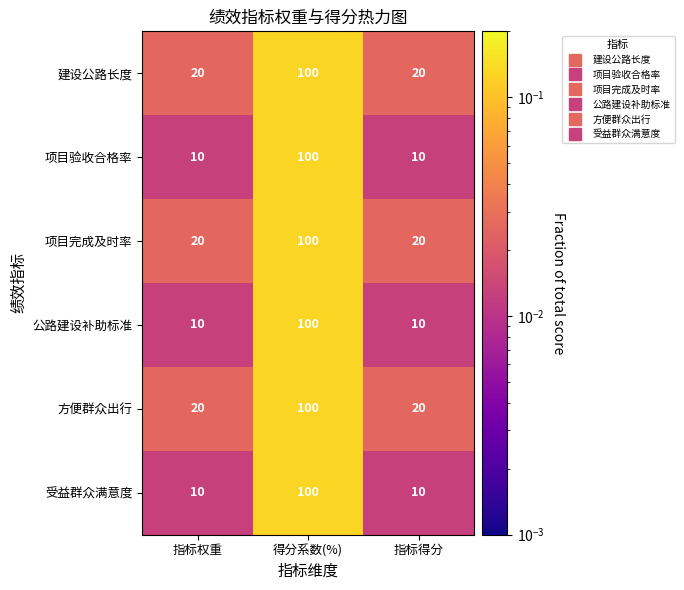

What is the spread (max minus min) of values at 指标得分?

10